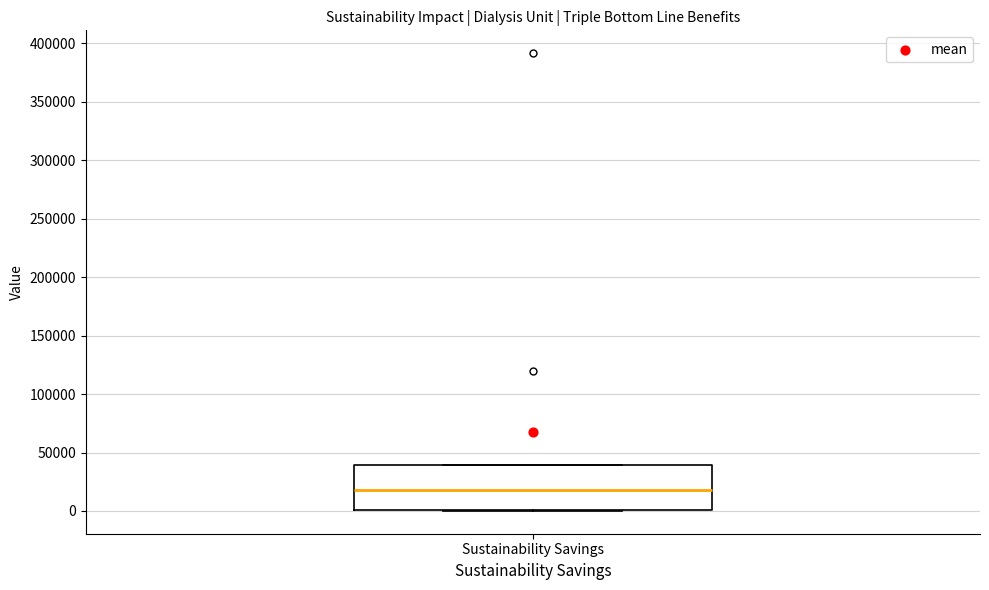

Transcribe this box plot: give where the median line is, the range the box spans, and where the two whiskers end, as read against the y-axis. The values are not printed on the chart, so give them approximately, as read against the axis.

median 20000, box 0 to 40000, whiskers 0 to 40000